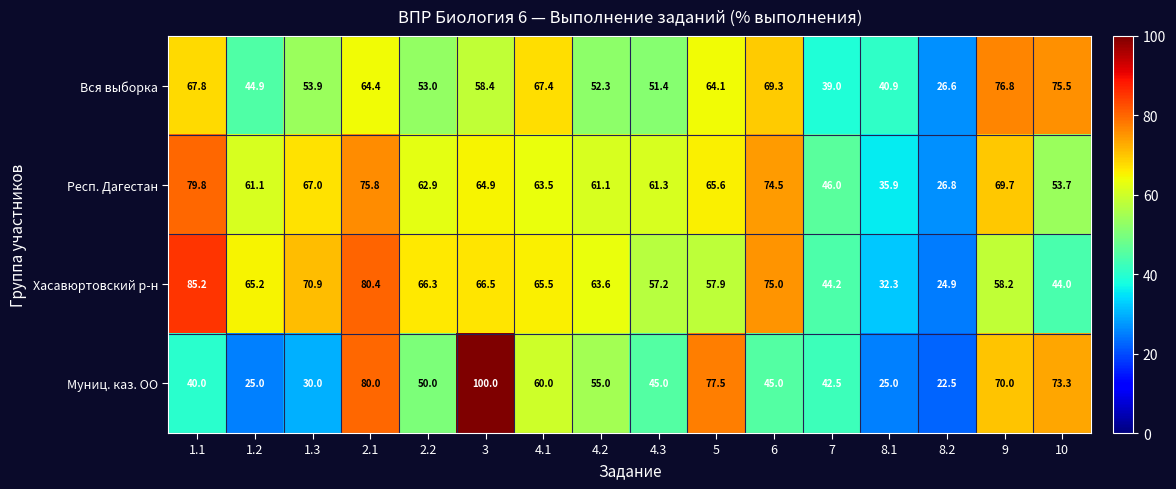

What is the sum of all Муниц. каз. ОО values?

840.8